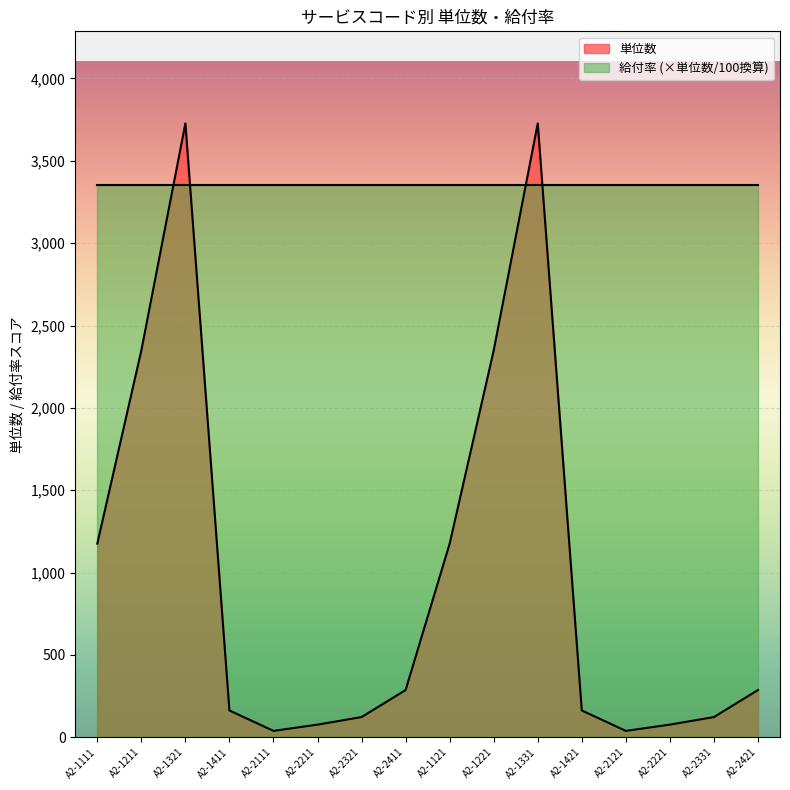

What is the label of the 11th point from the left?

A2-1331